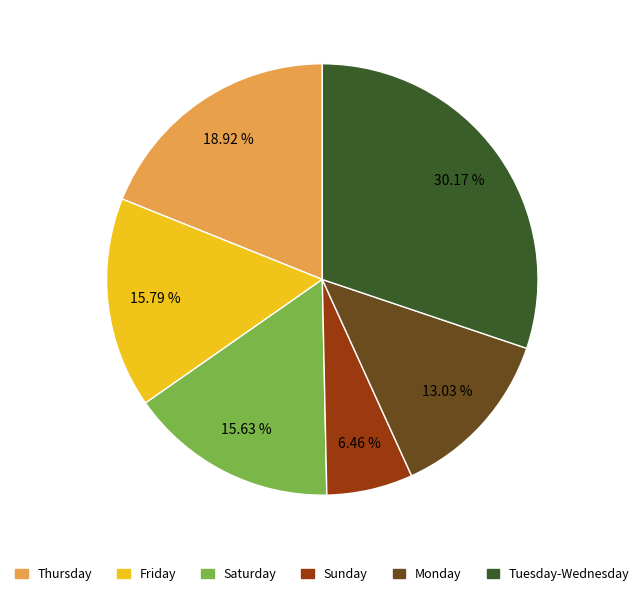

Is there any slice that represents more than half of the pie?

No